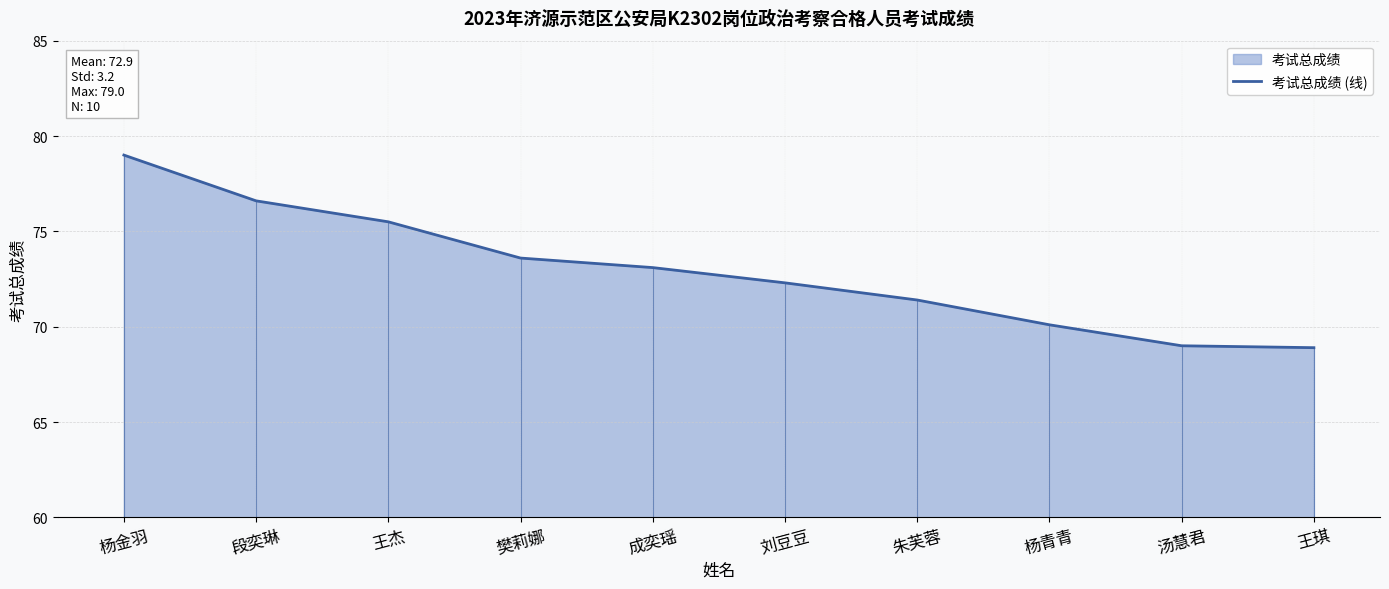

List the labels in order of value, smallest first.

王琪, 汤慧君, 杨青青, 朱芙蓉, 刘豆豆, 成奕瑶, 樊莉娜, 王杰, 段奕琳, 杨金羽